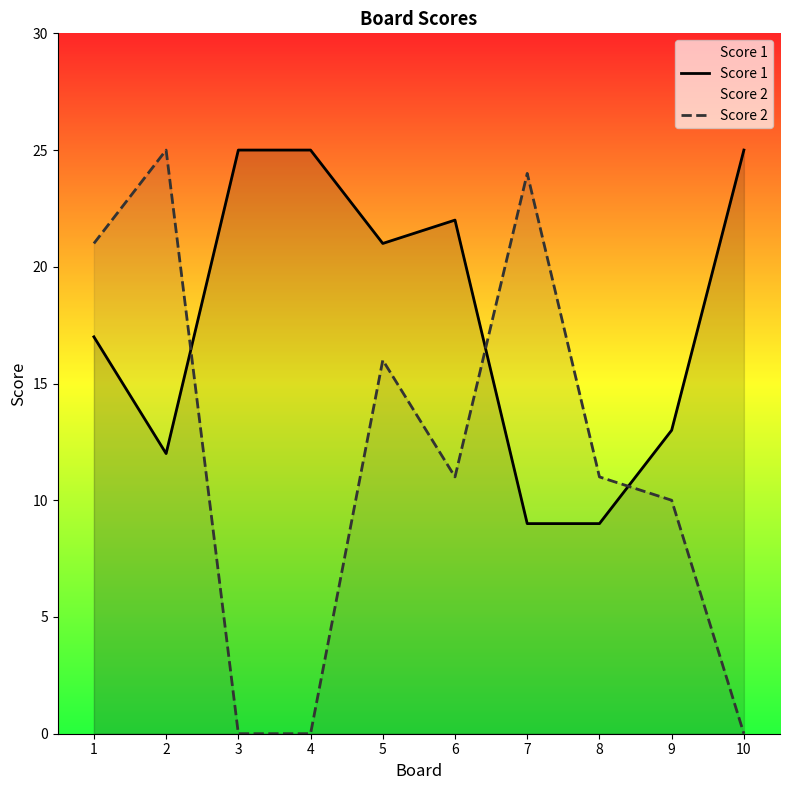

How many values in the Score 2 series exceed 11?

4